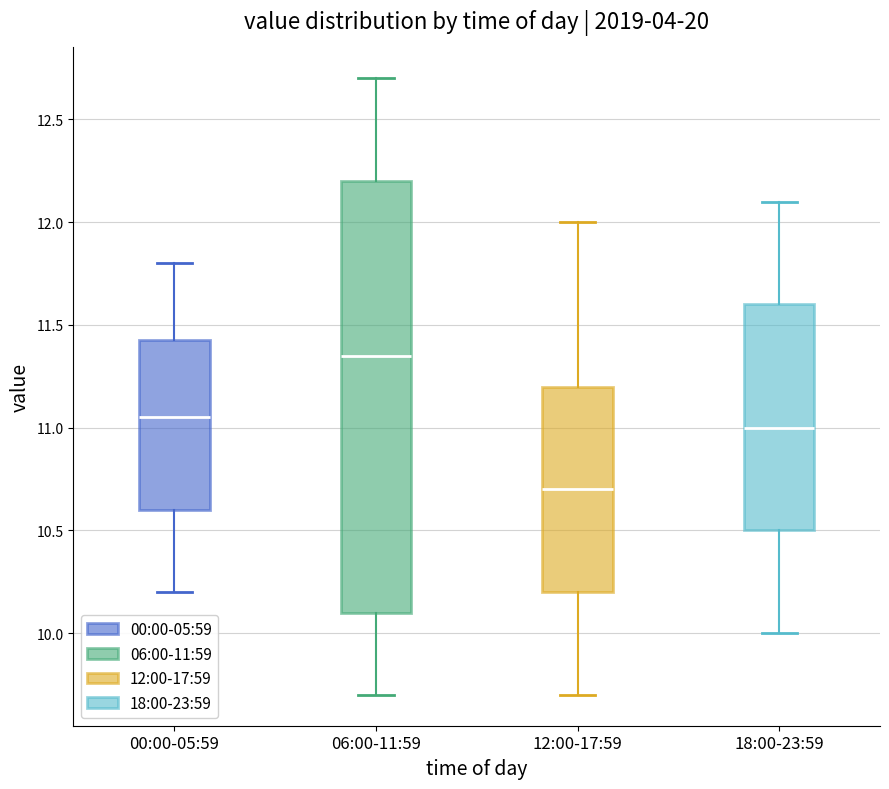

Reading left to right, transcribe this box plot: for each box, give where its median line is, the range the box spans, and where its two whiskers end, as read against the y-axis. The values are not printed on the chart, so give them approximately, as read against the axis.

00:00-05:59: median 11.05, box 10.60 to 11.45, whiskers 10.20 to 11.80
06:00-11:59: median 11.35, box 10.10 to 12.20, whiskers 9.70 to 12.70
12:00-17:59: median 10.70, box 10.20 to 11.20, whiskers 9.70 to 12.00
18:00-23:59: median 11.00, box 10.50 to 11.60, whiskers 10.00 to 12.10